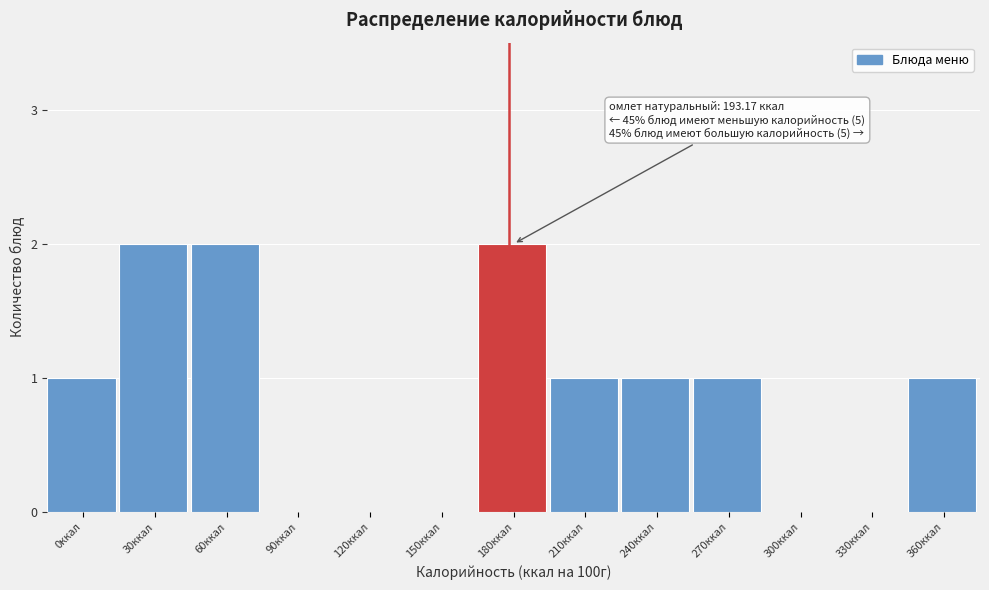

Reading right to left, what are all the values shown in this chart?

360ккал=1	330ккал=0	300ккал=0	270ккал=1	240ккал=1	210ккал=1	180ккал=2	150ккал=0	120ккал=0	90ккал=0	60ккал=2	30ккал=2	0ккал=1